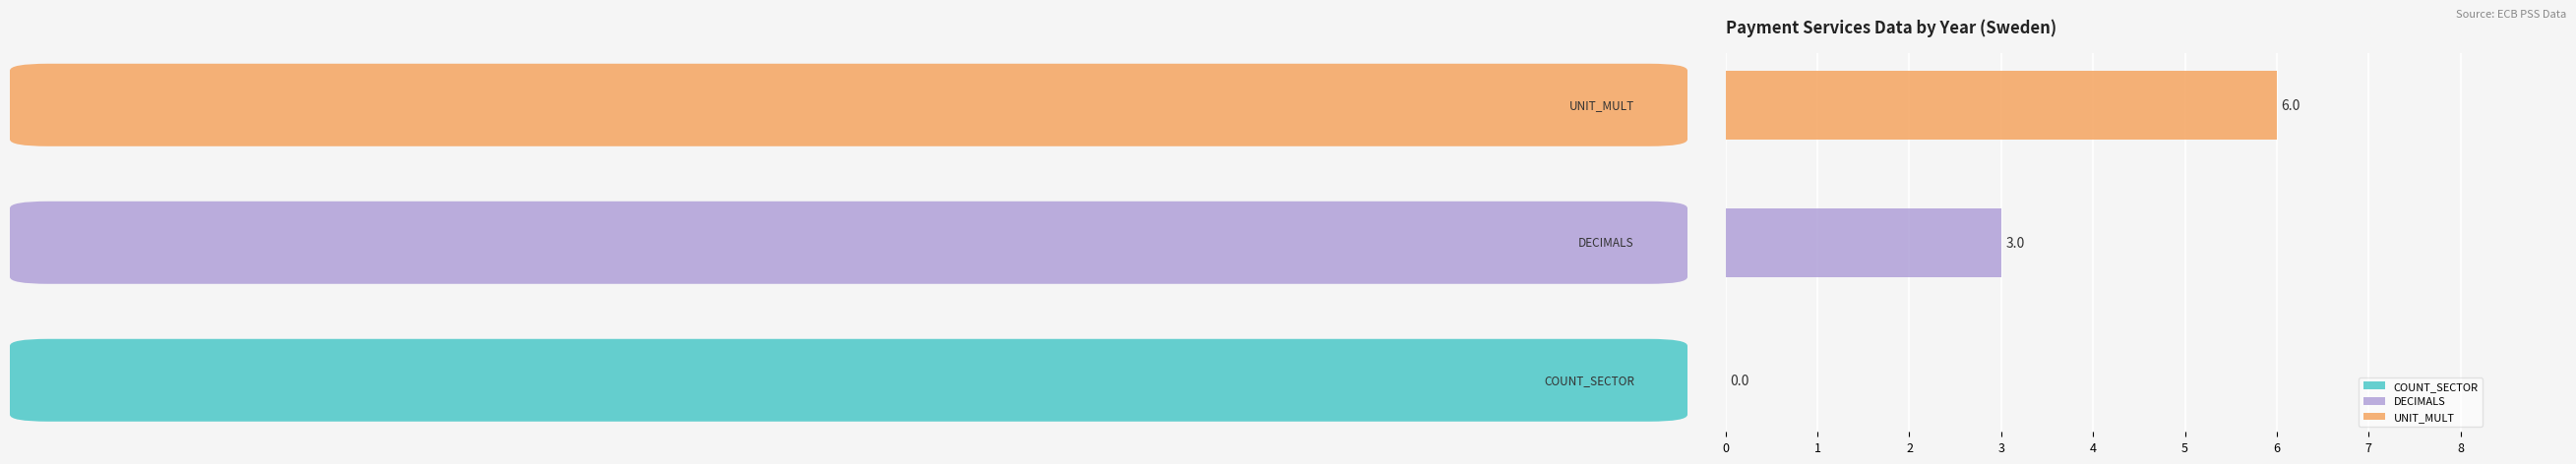

What is the lowest value of the UNIT_MULT series?

6